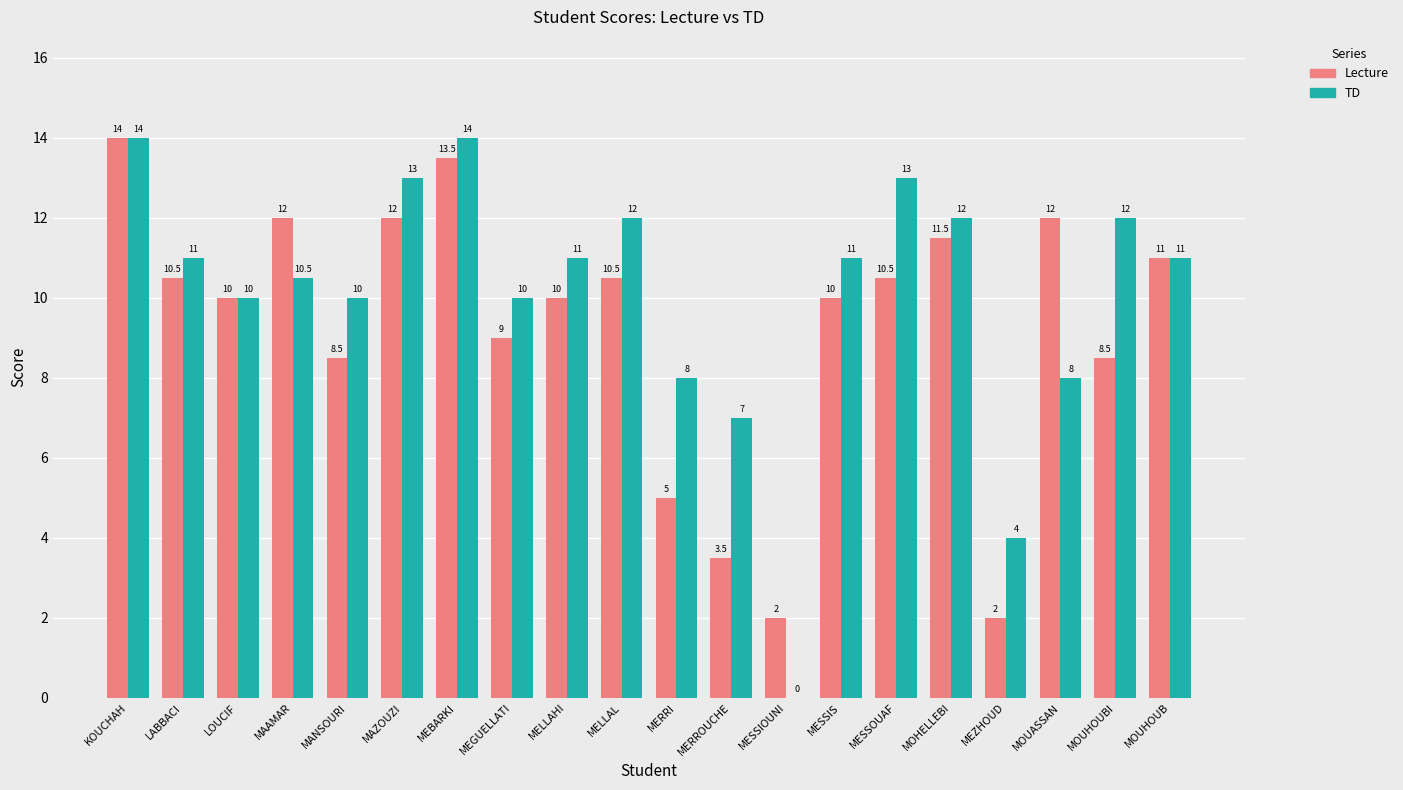

The value of TD at MESSIS is 6.4. True or false?

False